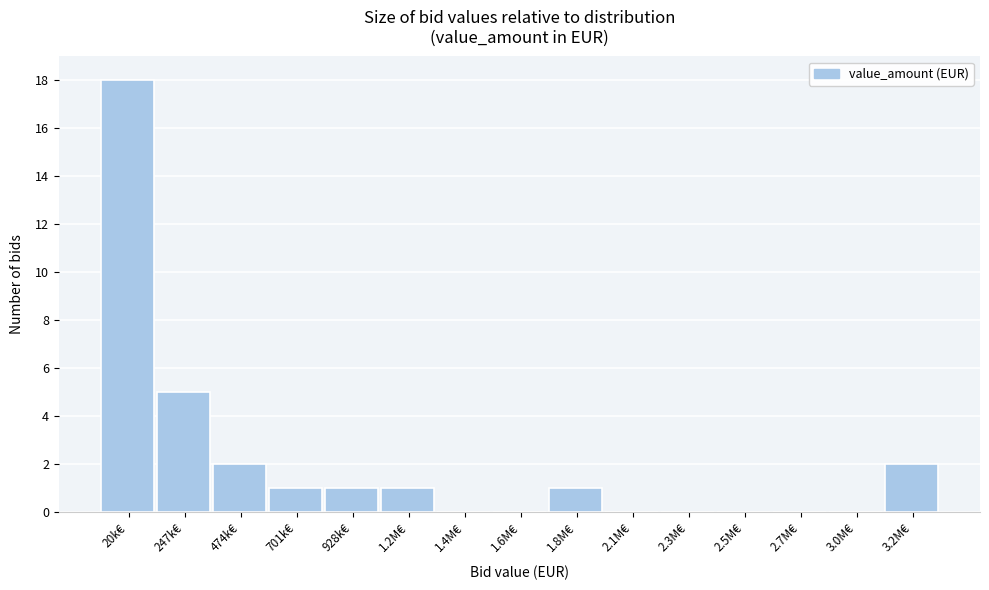

Reading left to right, list all the values displayed in this chart.

20k€=18	247k€=5	474k€=2	701k€=1	928k€=1	1.2M€=1	1.4M€=0	1.6M€=0	1.8M€=1	2.1M€=0	2.3M€=0	2.5M€=0	2.7M€=0	3.0M€=0	3.2M€=2